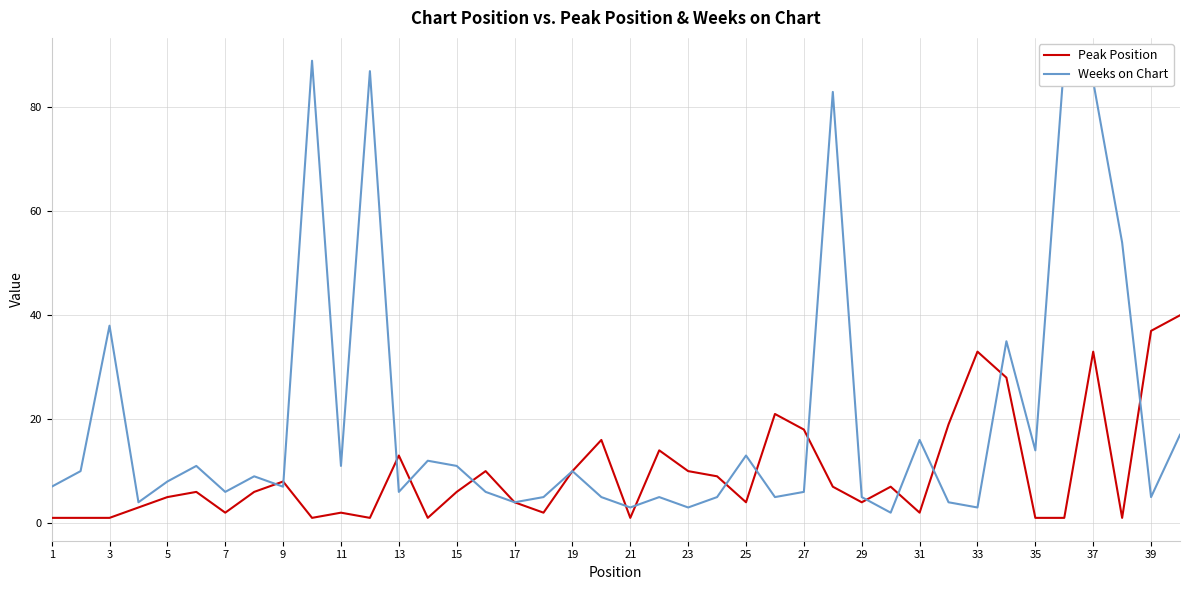

Which series ends up on top after the final intersection of Peak Position and Weeks on Chart?

Peak Position